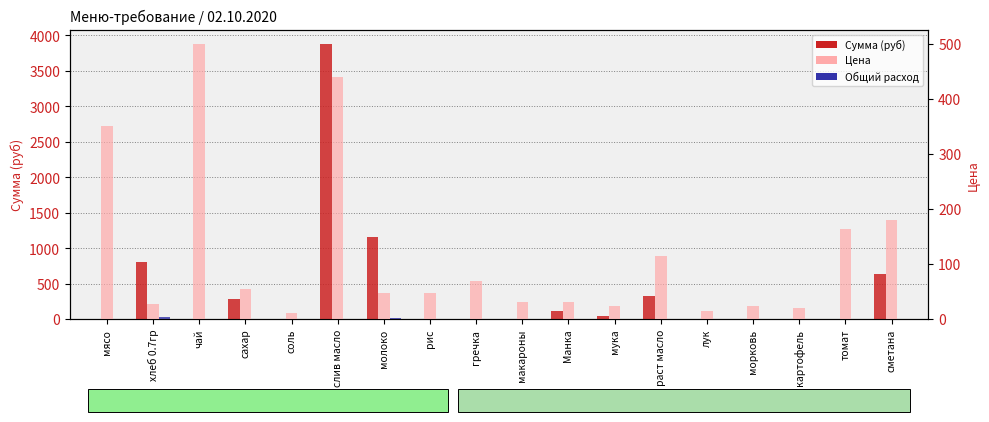

Reading left to right, what are all the values shown in this chart?

Сумма (руб): 0.0	809.1	0.0	292.1	4.2	3884.2	1164.7	0.0	0.0	0.0	113.3	42.5	325.7	0.0	0.0	0.0	0.0	637.2
Общий расход: 0.0	28.3	0.0	5.3	0.4	8.8	24.8	0.0	0.0	0.0	3.5	1.8	2.8	0.0	0.0	0.0	0.0	3.5
Цена: 350.0	28.6	500.0	55.0	12.0	438.9	47.0	47.0	70.0	32.0	32.0	24.0	115.0	15.0	25.0	20.0	164.3	180.0